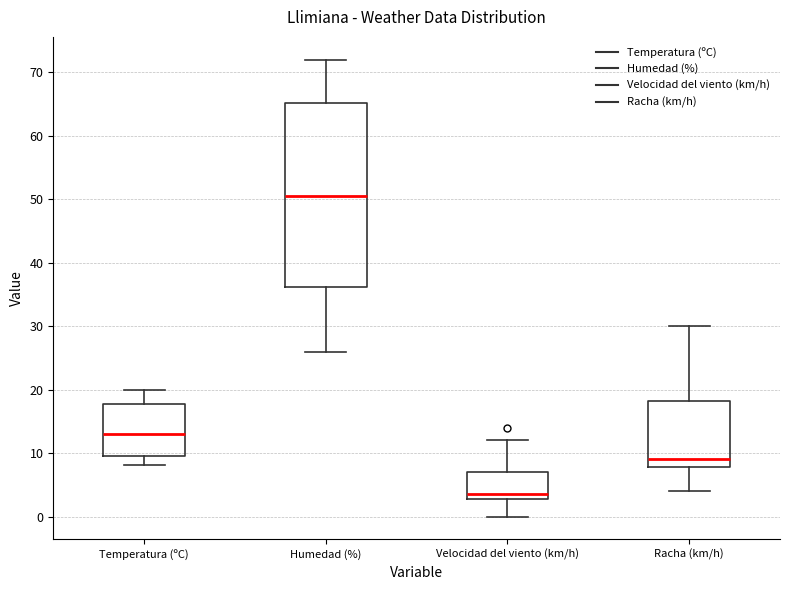

Reading left to right, transcribe this box plot: for each box, give where its median line is, the range the box spans, and where its two whiskers end, as read against the y-axis. The values are not printed on the chart, so give them approximately, as read against the axis.

Temperatura (ºC): median 13, box 10 to 18, whiskers 8 to 20
Humedad (%): median 51, box 36 to 65, whiskers 26 to 72
Velocidad del viento (km/h): median 4, box 3 to 7, whiskers 0 to 12
Racha (km/h): median 9, box 8 to 18, whiskers 4 to 30